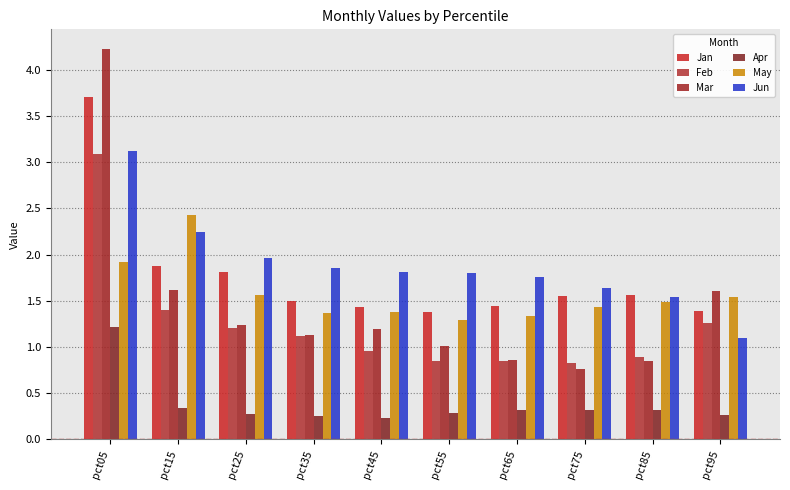

Rank the series by their maximum value, from lowest to highest.

Apr, May, Feb, Jun, Jan, Mar